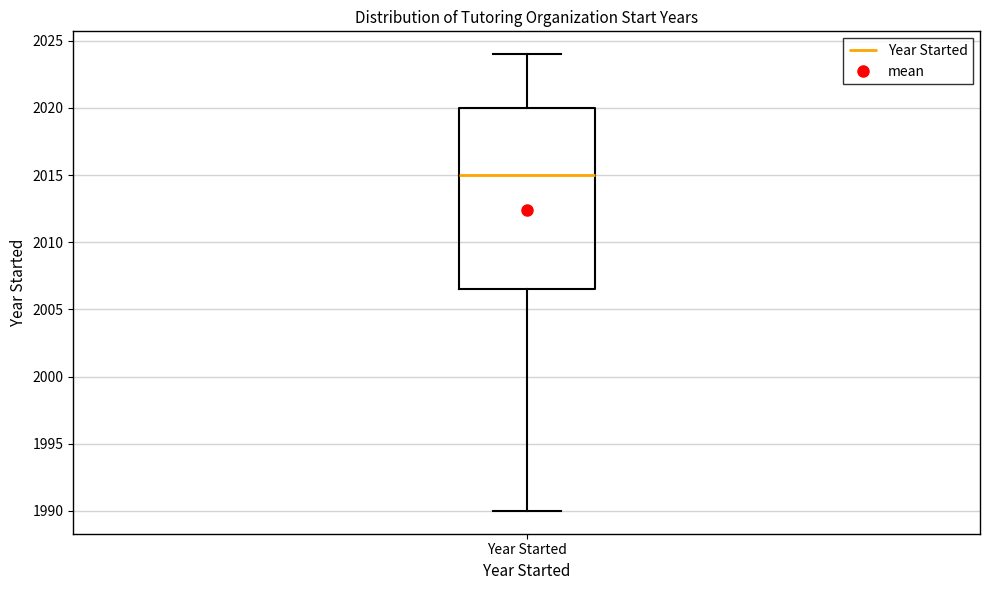

Read this box plot against the y-axis: the position of the median line, the range covered by the box, and the ends of both whiskers. The values are not printed on the chart, so give them approximately, as read against the axis.

median 2015.0, box 2006.5 to 2020.0, whiskers 1990.0 to 2024.0